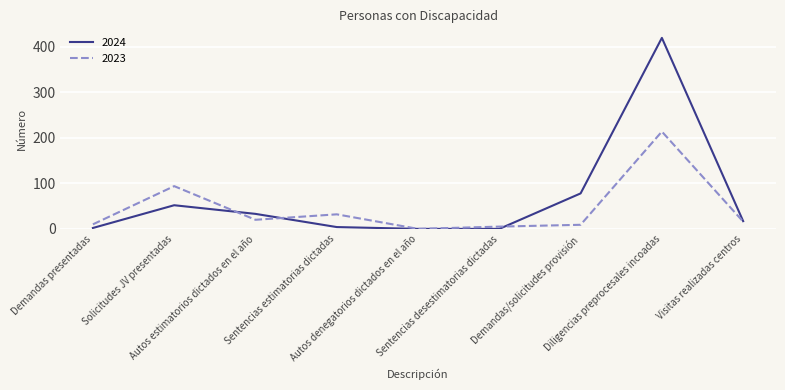

Is the value of 2023 at Autos estimatorios dictados en el año greater than the value of 2024 at Sentencias estimatorias dictadas?

Yes